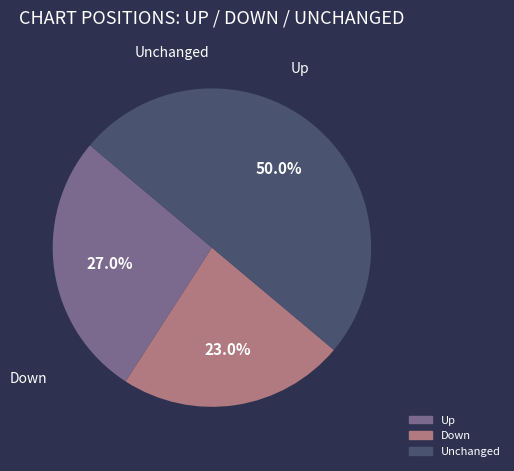

To the nearest percent, what is the difference between the largest and smallest slice percentages?

27%